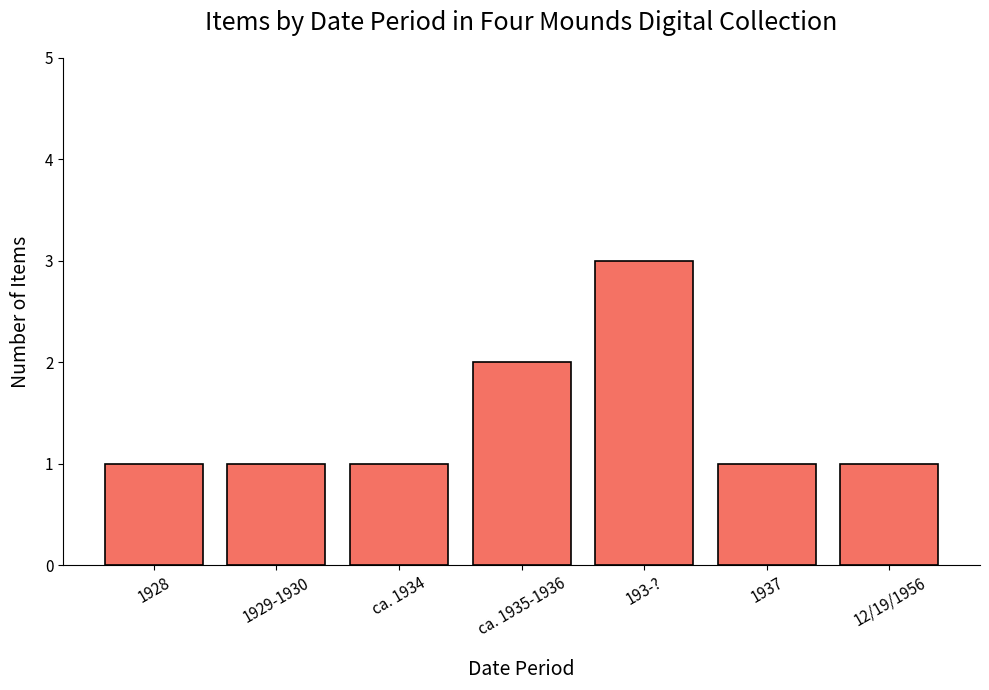

What is the average value?

1